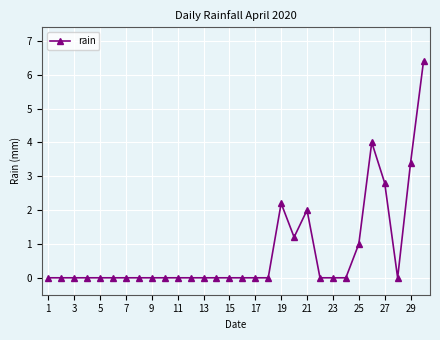

How many lines are shown in the chart?

1